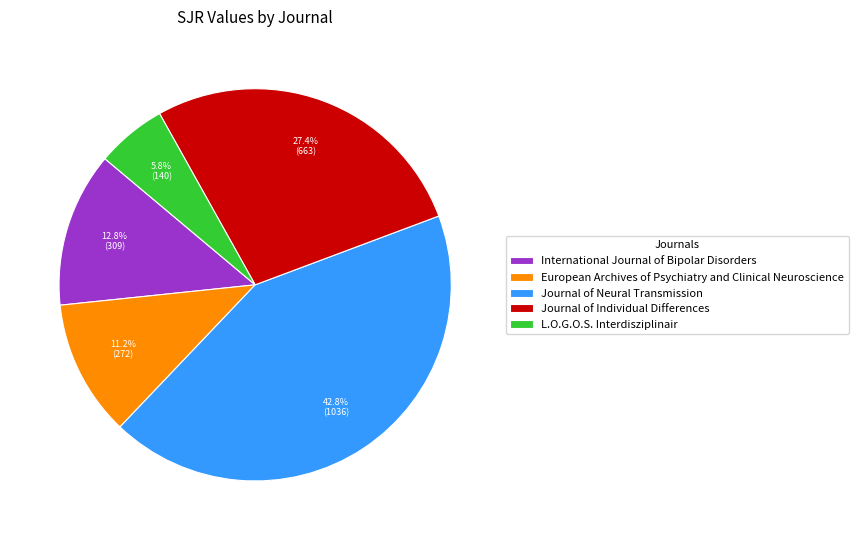

How many slices are in this pie chart?

5